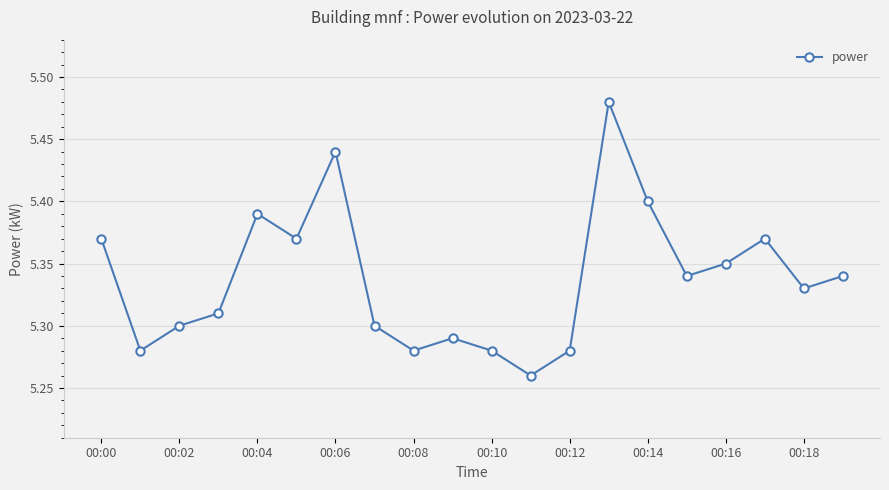

How many values are between 5 and 6?

20